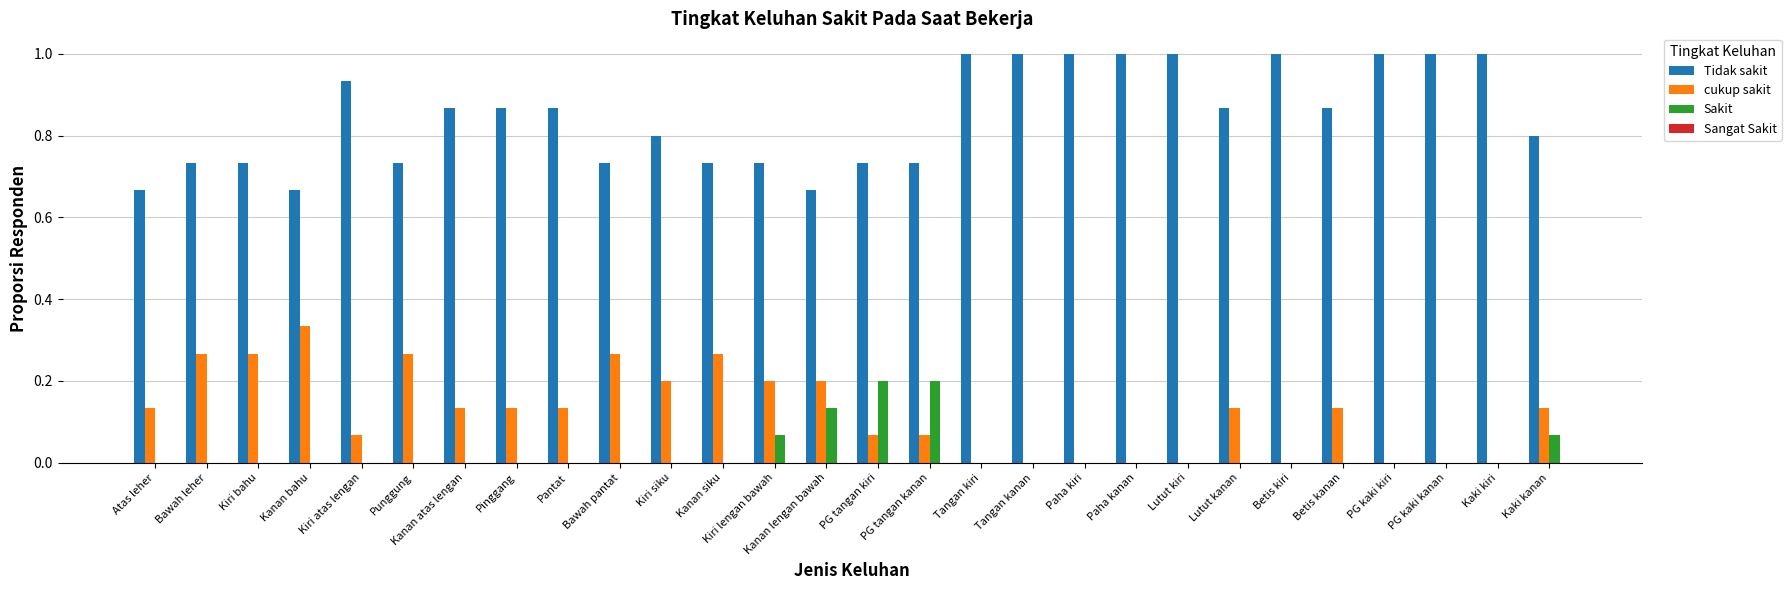

Does the chart contain stacked bars?

No